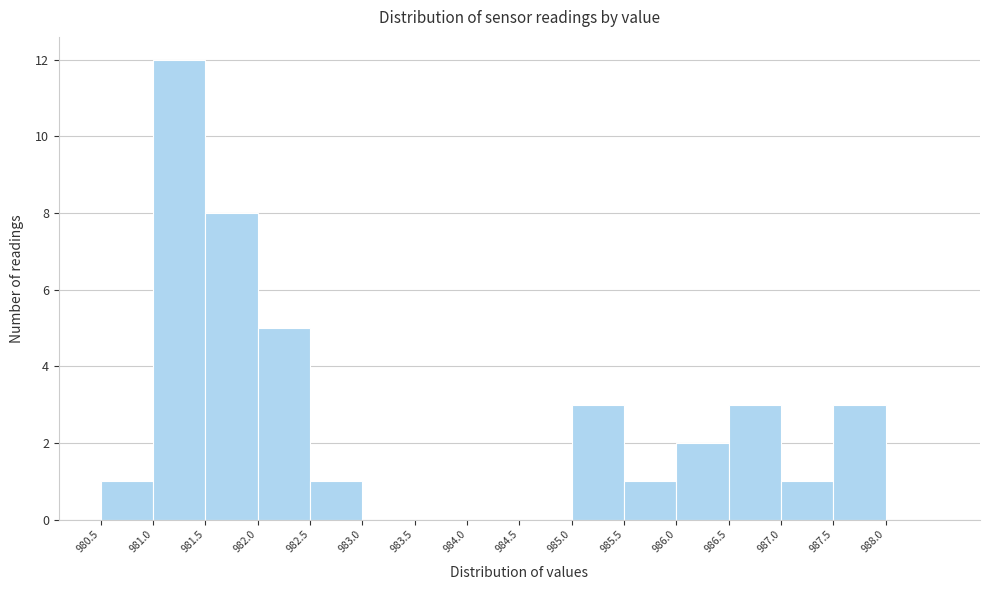

Reading left to right, transcribe this chart: for each bar, give the range it covers on the x-axis and its height. The values are not printed on the chart, so give them approximately, as read against the axis.

980.5 to 981.0: 1
981.0 to 981.5: 12
981.5 to 982.0: 8
982.0 to 982.5: 5
982.5 to 983.0: 1
983.0 to 983.5: 0
983.5 to 984.0: 0
984.0 to 984.5: 0
984.5 to 985.0: 0
985.0 to 985.5: 3
985.5 to 986.0: 1
986.0 to 986.5: 2
986.5 to 987.0: 3
987.0 to 987.5: 1
987.5 to 988.0: 3
988.0 to 988.5: 0